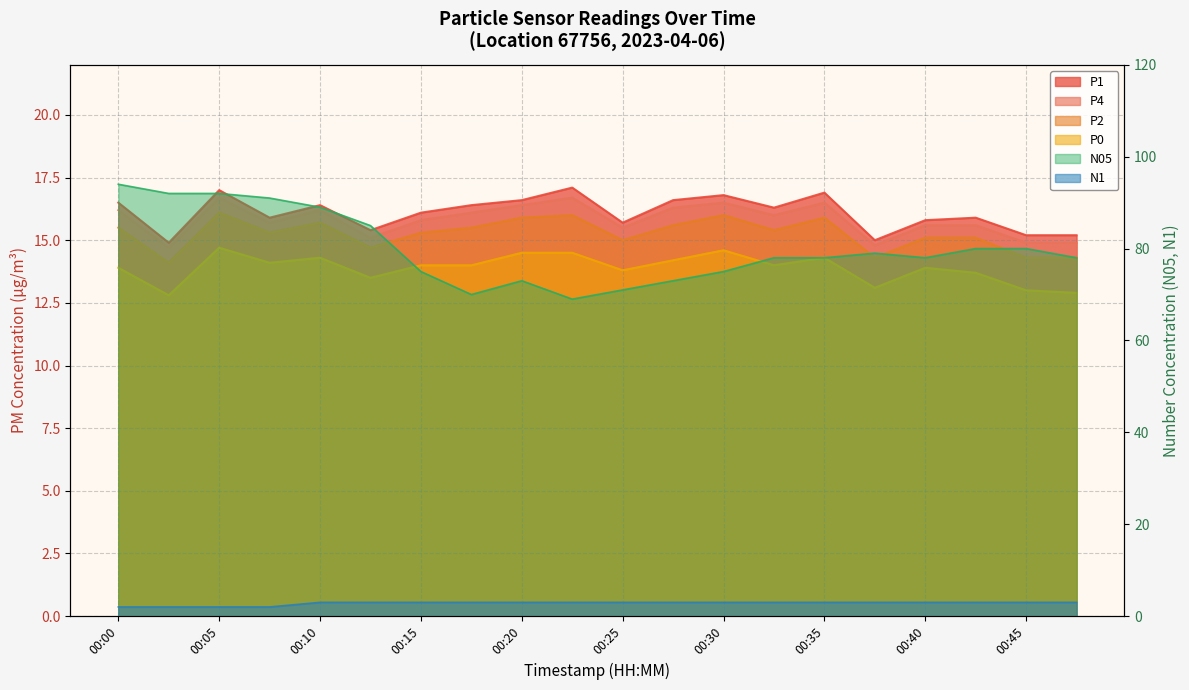

What is the minimum value for N1?

2.0